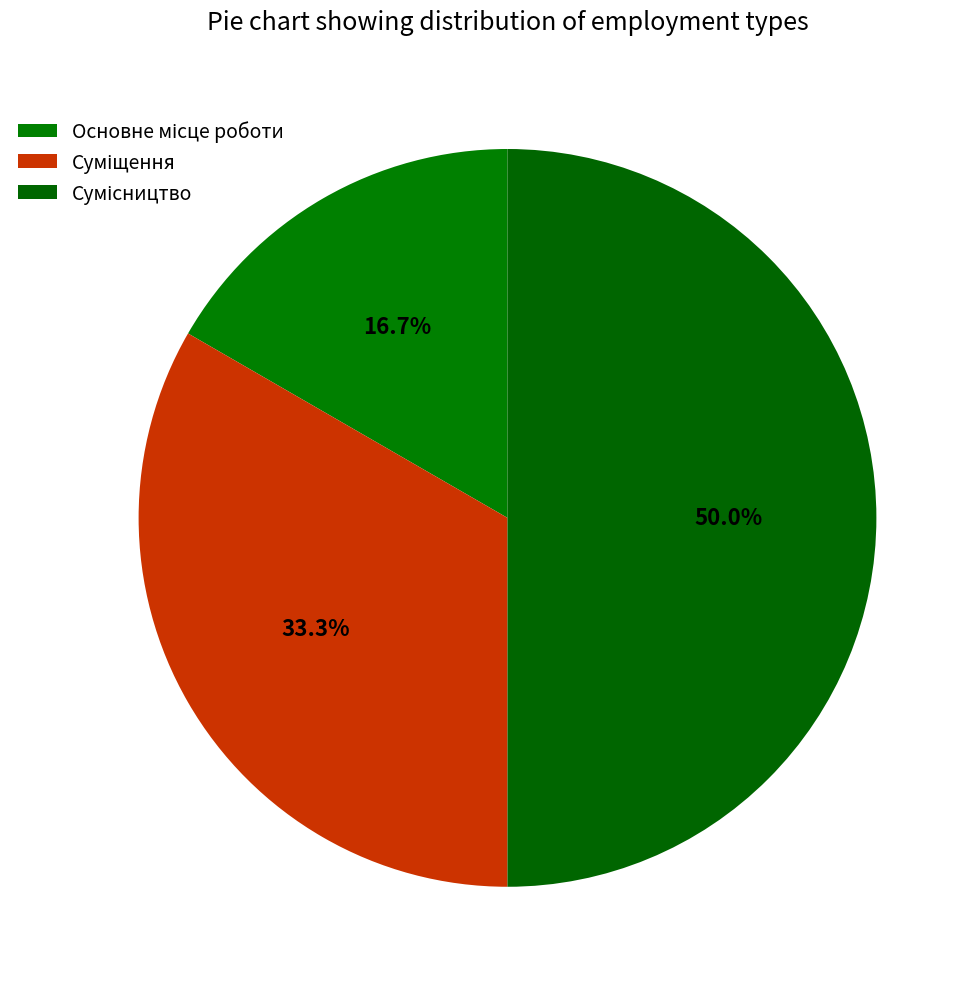

Which slice is the smallest?

Основне місце роботи